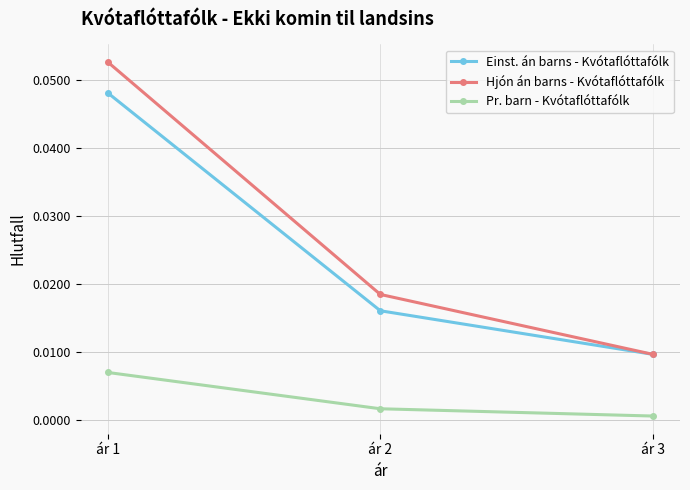

How many lines are shown in the chart?

3